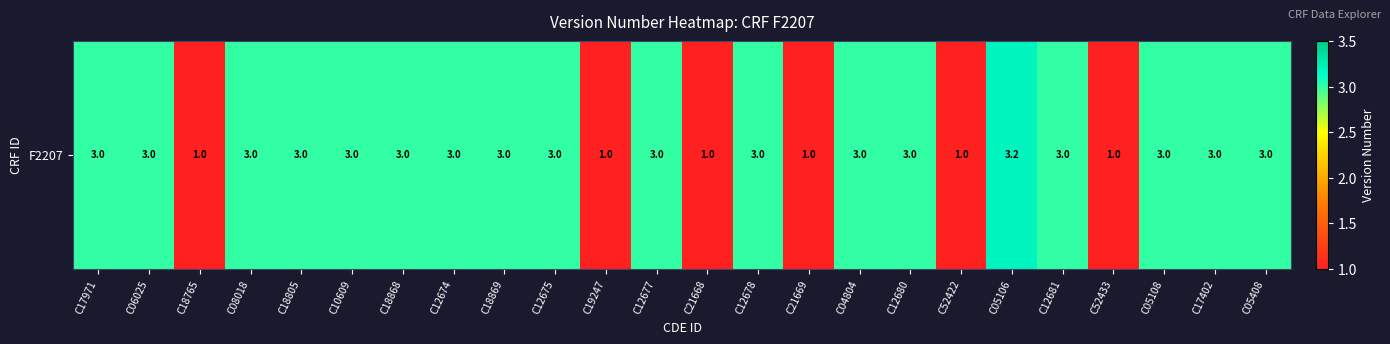

How many values exceed 3?

1